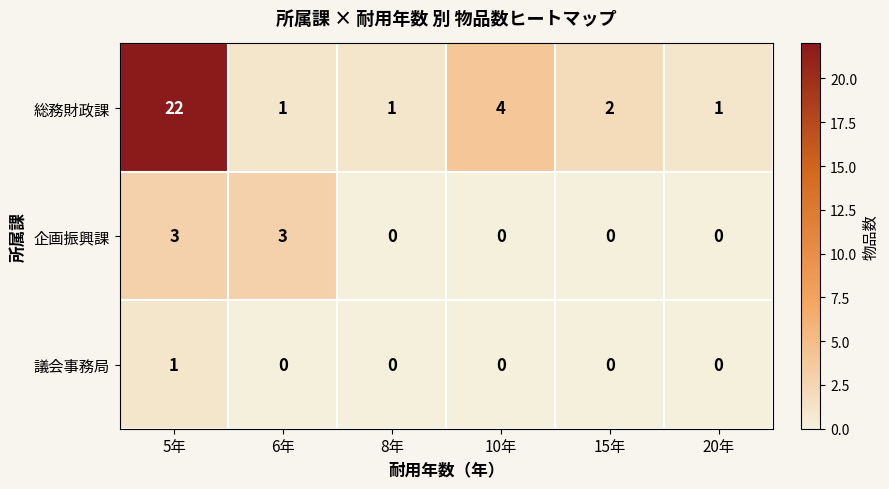

Which series has the largest range (max minus min)?

総務財政課